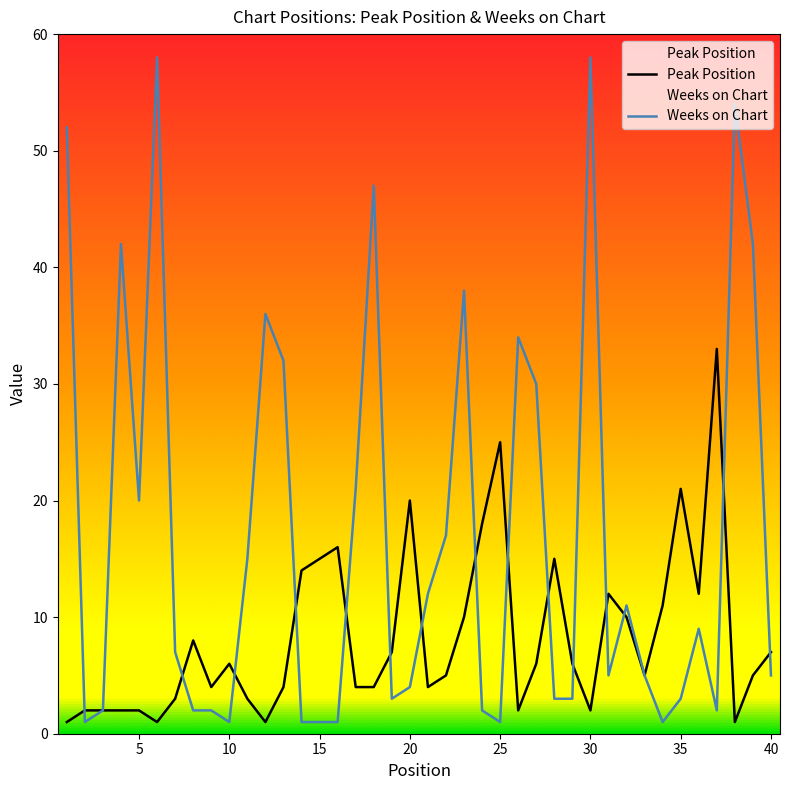

How many values in the Weeks on Chart series are below 7?

20